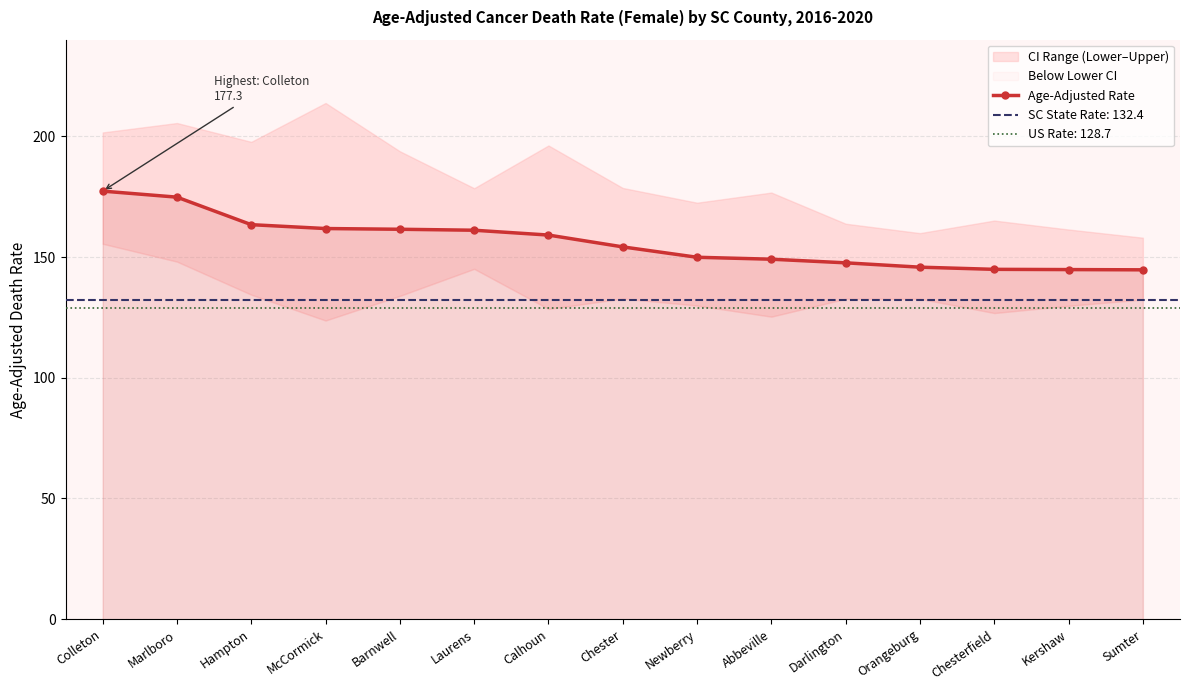

How many data points are less than 154?

7